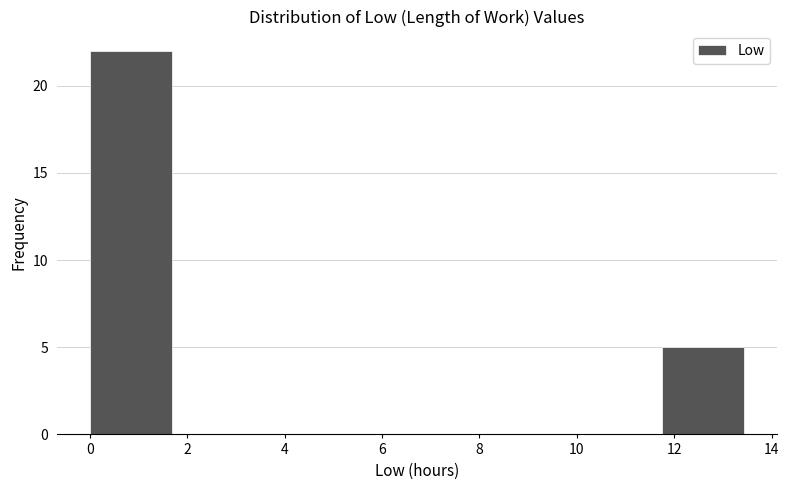

Reading left to right, list every bar in this chart as the range it spans on the x-axis followed by its height. Neither the bar edges nor the heights are printed on the chart, so give them approximately, as read against the axes.

0.00 to 1.68: 22
1.68 to 3.36: 0
3.36 to 5.04: 0
5.04 to 6.72: 0
6.72 to 8.40: 0
8.40 to 10.08: 0
10.08 to 11.76: 0
11.76 to 13.44: 5